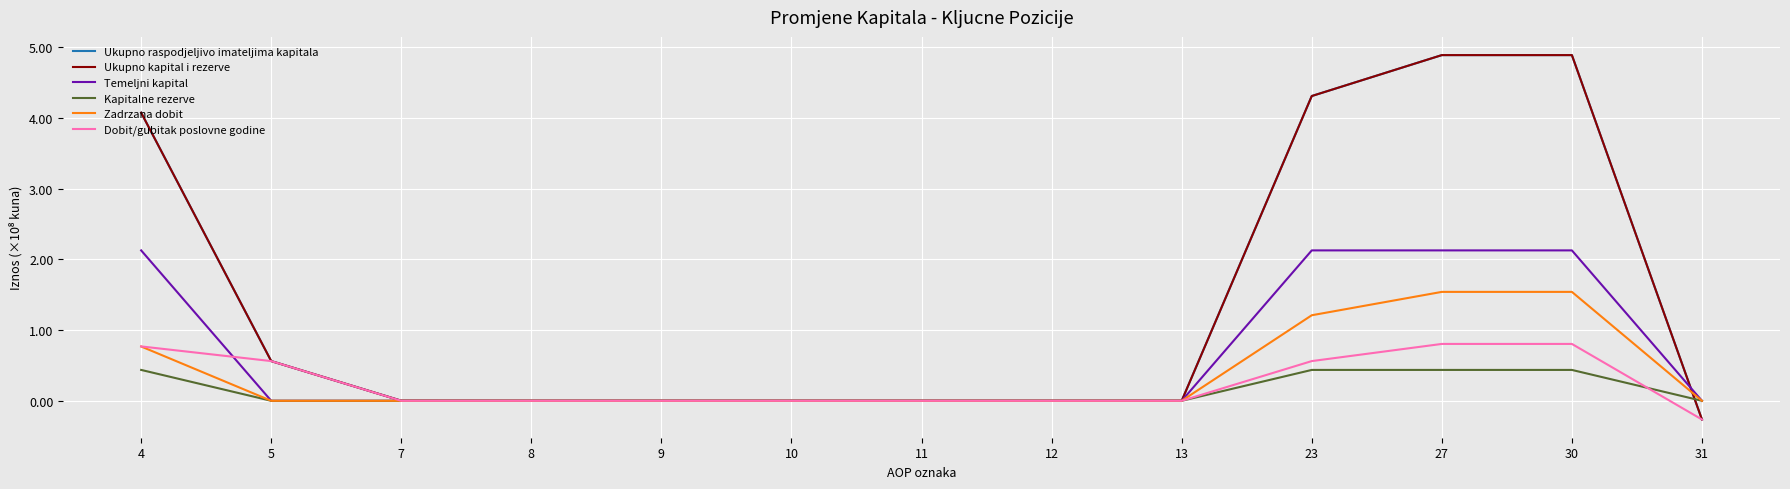

Which series has the largest range (max minus min)?

Ukupno raspodjeljivo imateljima kapitala